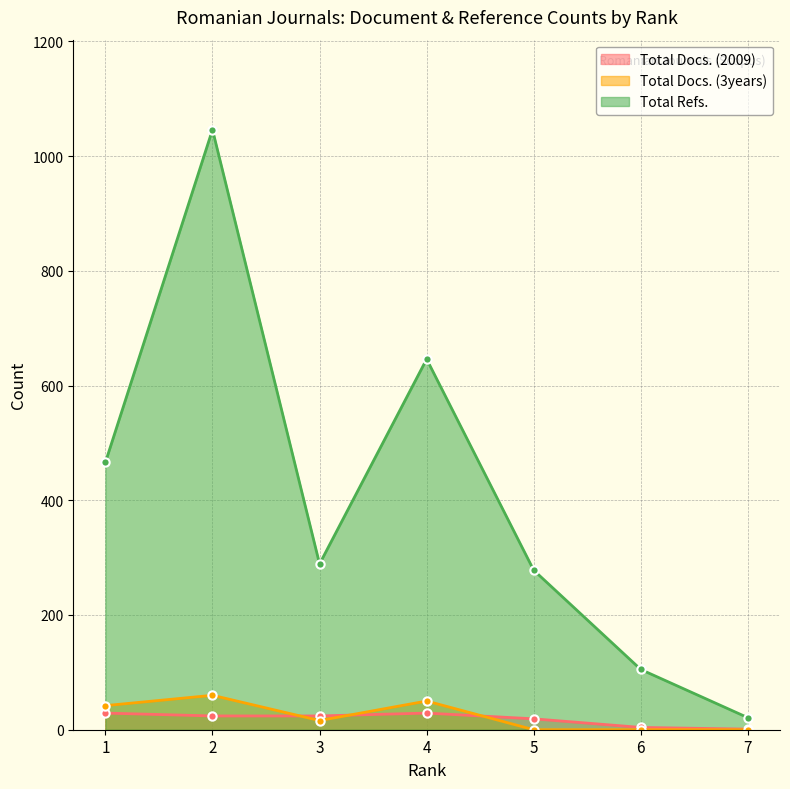

Does the chart display data point markers on the line(s)?

Yes